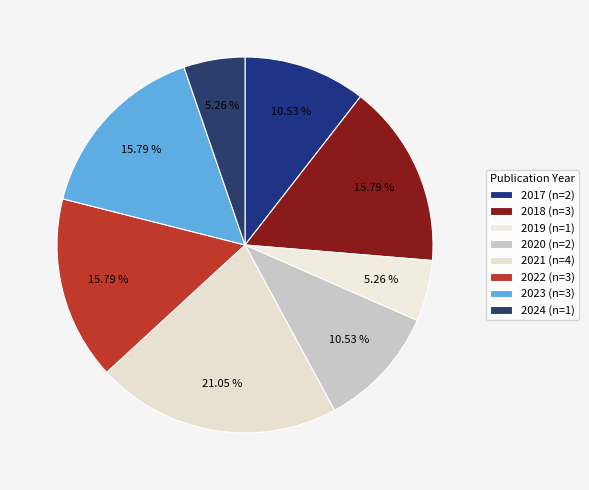

To the nearest percent, what is the difference between the largest and smallest slice percentages?

16%